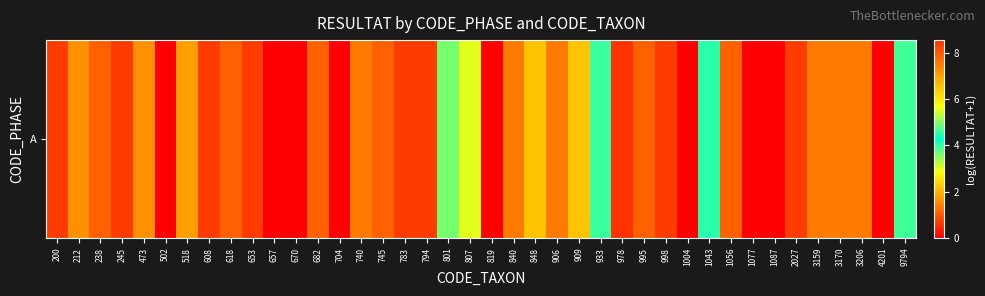

Which label corresponds to the smallest value in the chart?

502